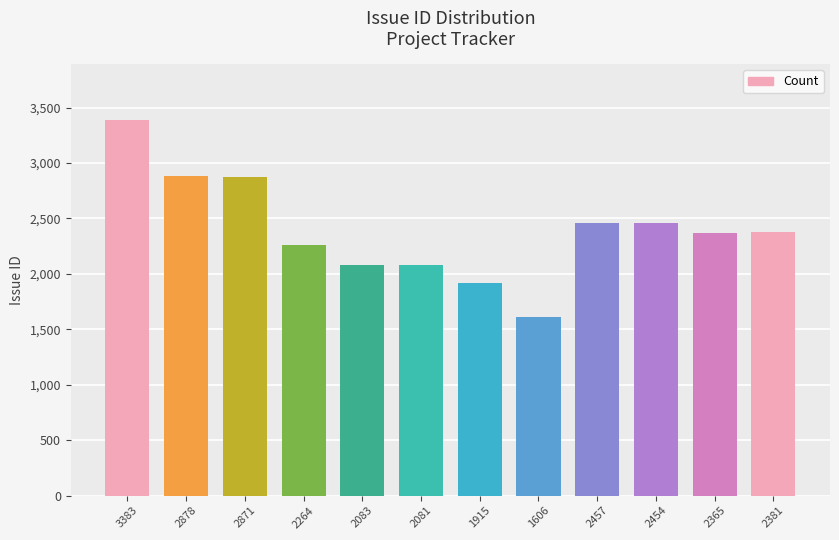

Approximately how many times larger is the value at 2457 compared to 2878?

0.9